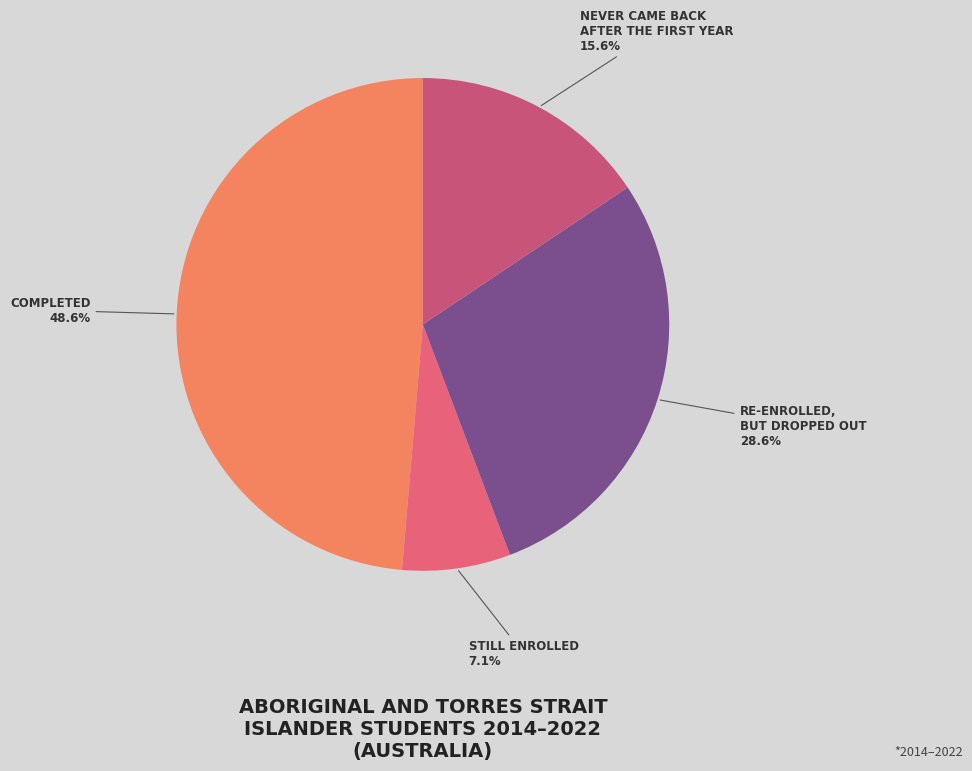

Rank the categories by value from highest to lowest.

Completed (in any year), Re-enrolled, but dropped out, Never came back after the first year, Still enrolled at the end of the 9-year period